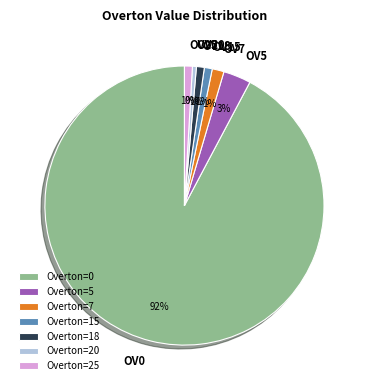

How many slices are in this pie chart?

7